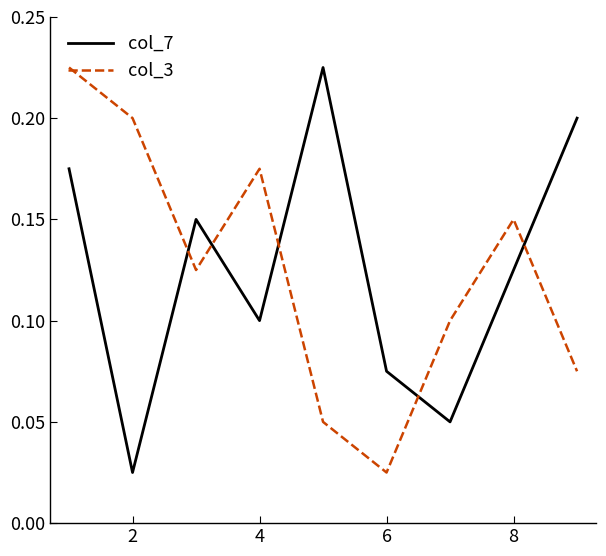

True or false: col_3 and col_7 intersect in this chart.

True